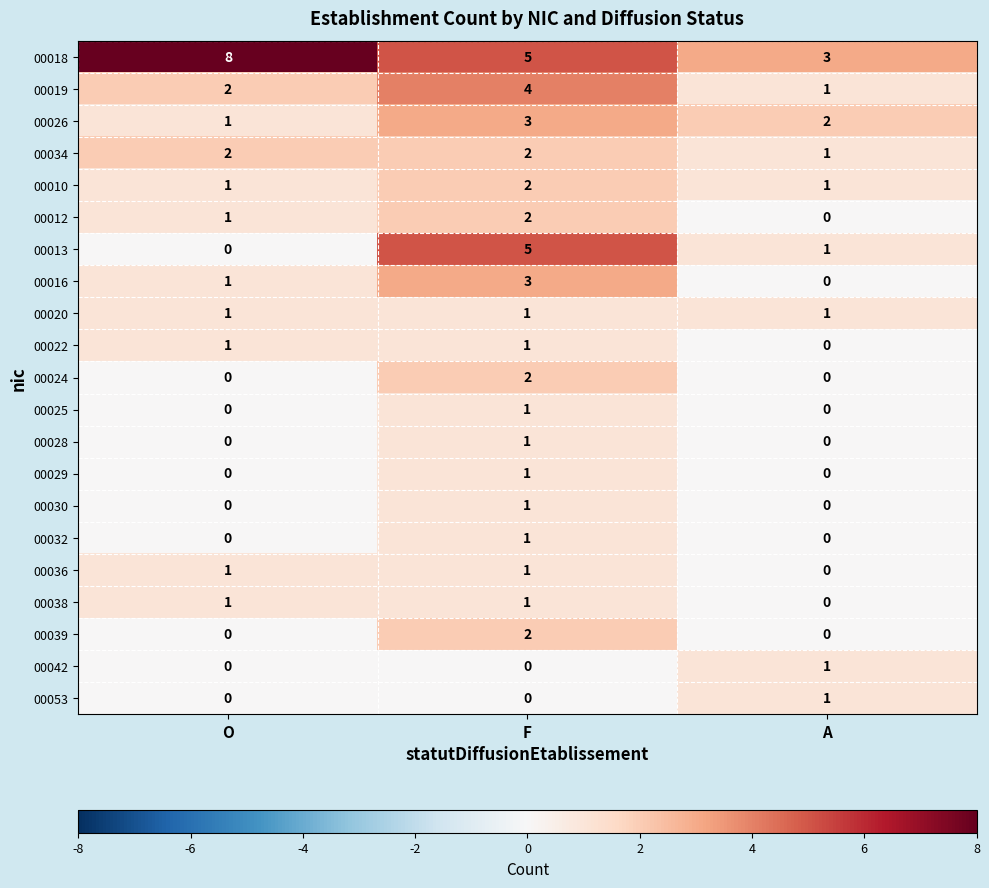

Count the number of categories in the chart.

3